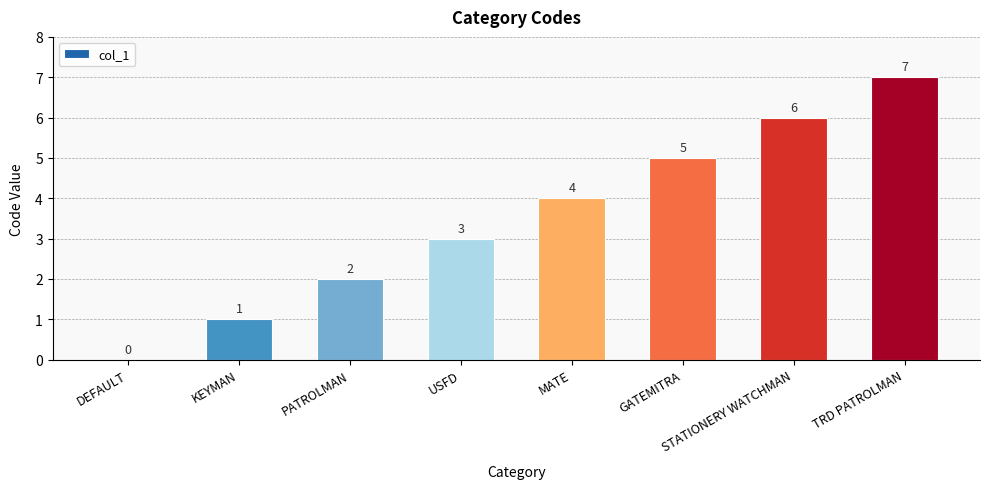

What value does the data have at MATE?

4